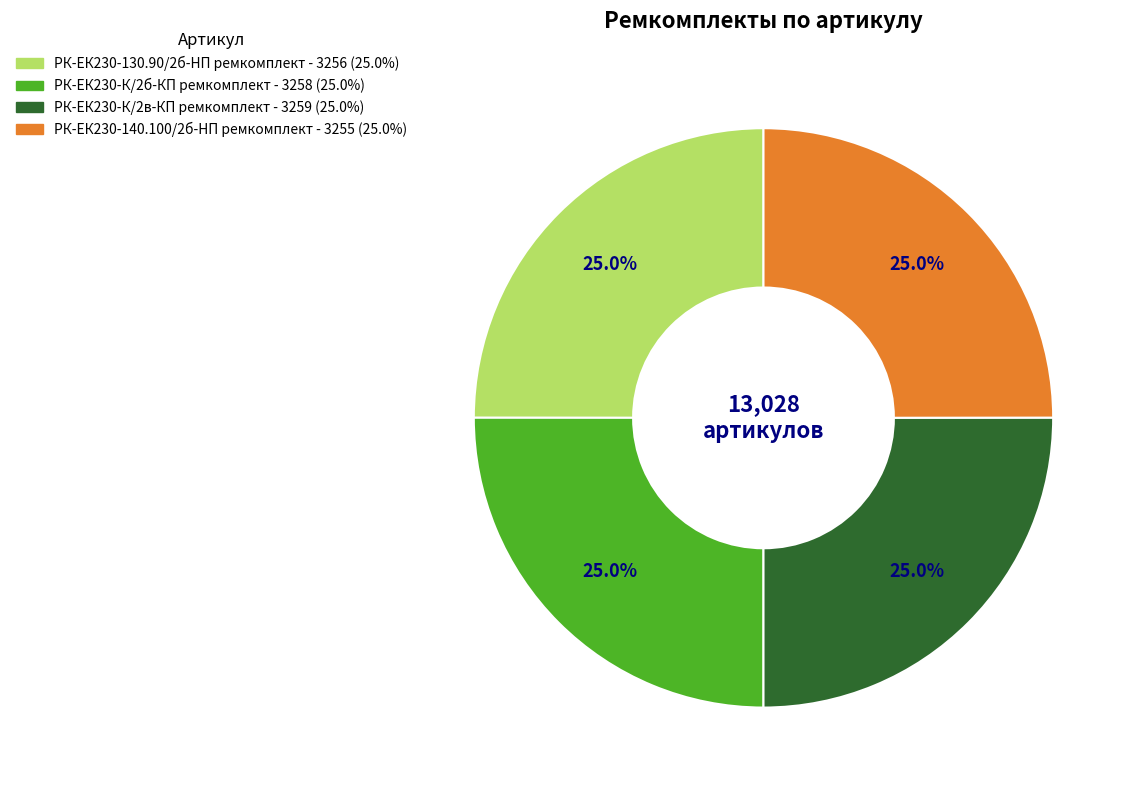

Does any single category account for the majority?

No